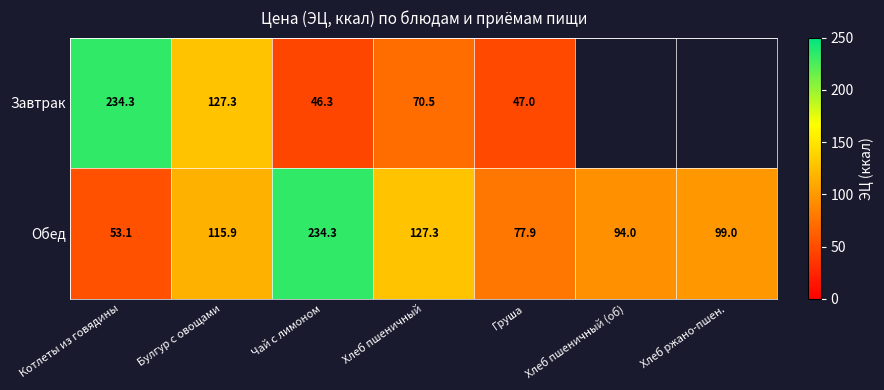

Where does the Обед series first go above 99?

Булгур с овощами